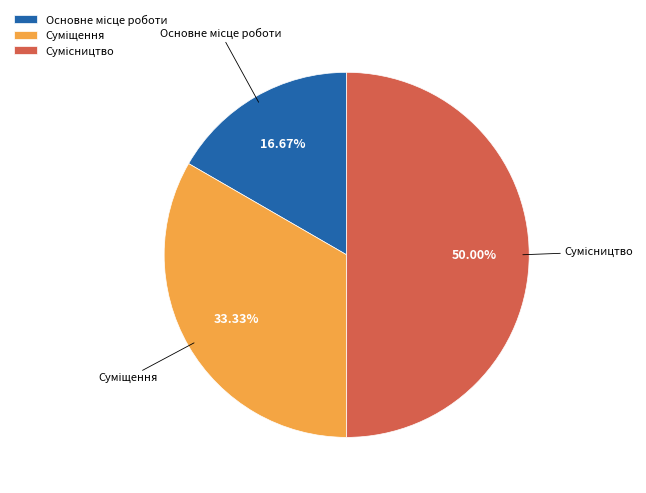

Count the number of slices in the pie.

3